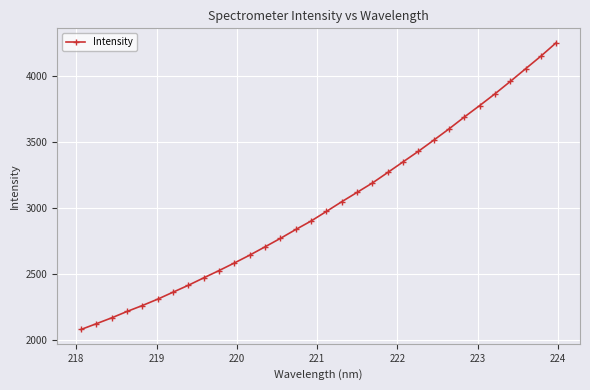

True or false: the data has more than 2 interior local peaks.

False